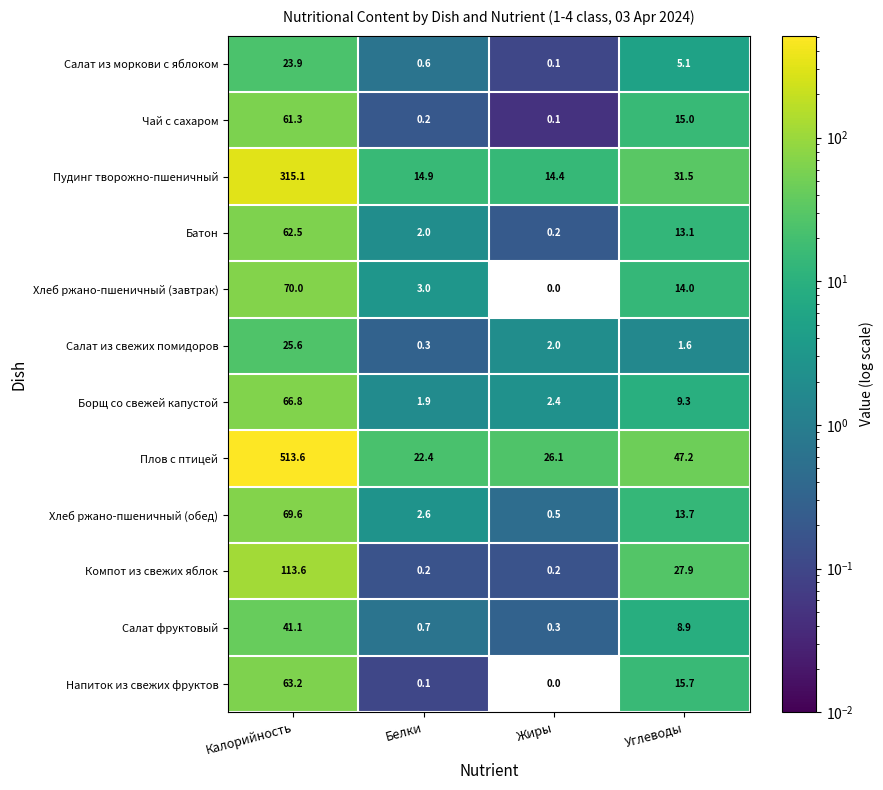

What is the sum of the Хлеб ржано-пшеничный (завтрак) values at Жиры and Углеводы?

14.0